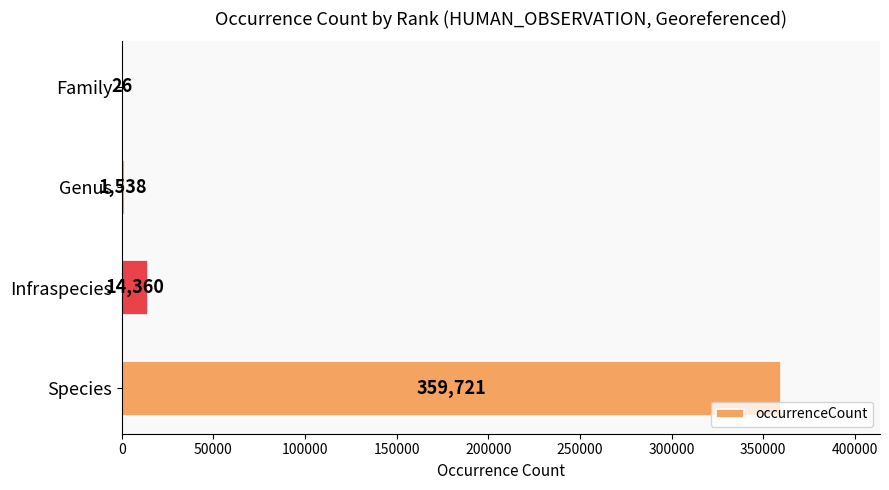

What is the change in value from Infraspecies to Genus?

-12822